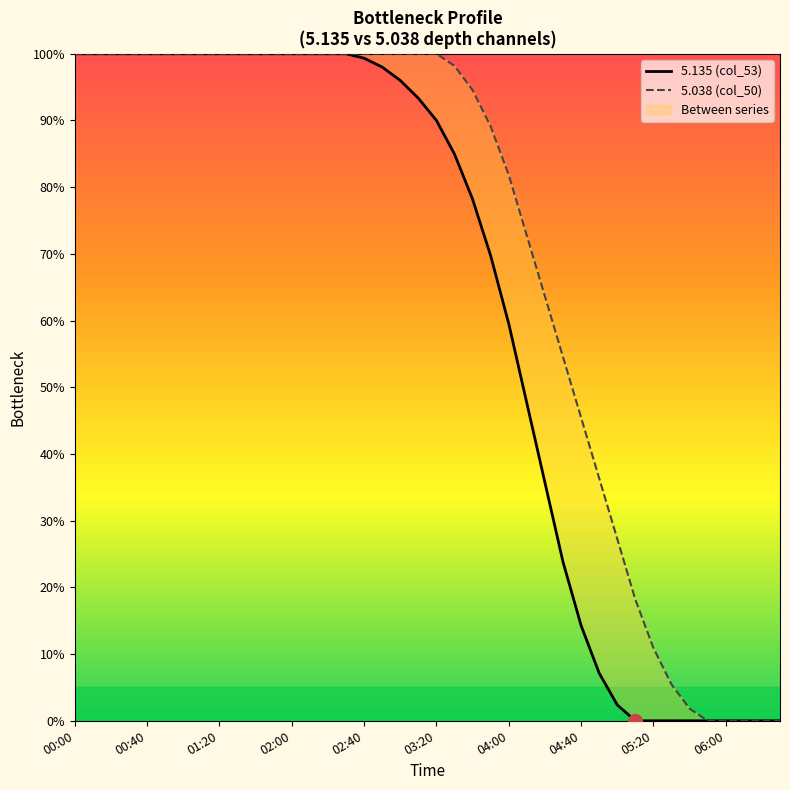

Is this an area chart (filled region under the line)?

No